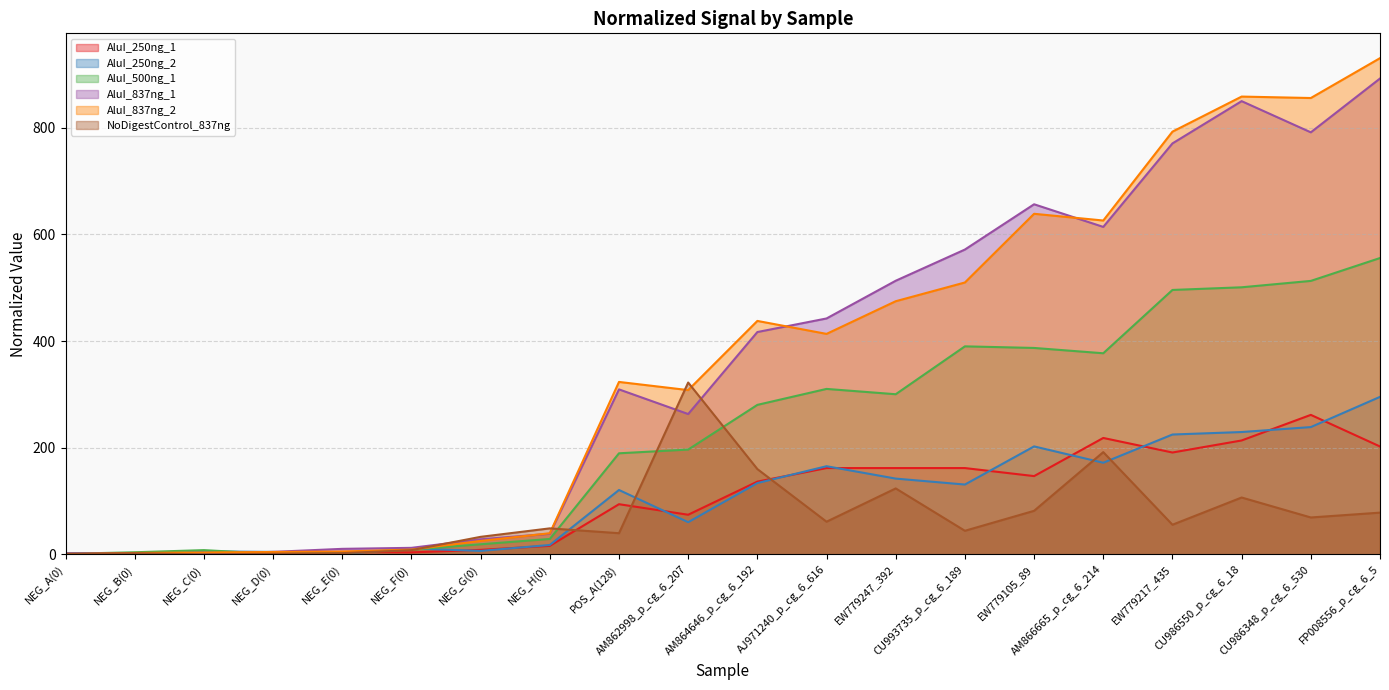

What are all the series names shown in the legend?

AluI_250ng_1, AluI_250ng_2, AluI_500ng_1, AluI_837ng_1, AluI_837ng_2, NoDigestControl_837ng